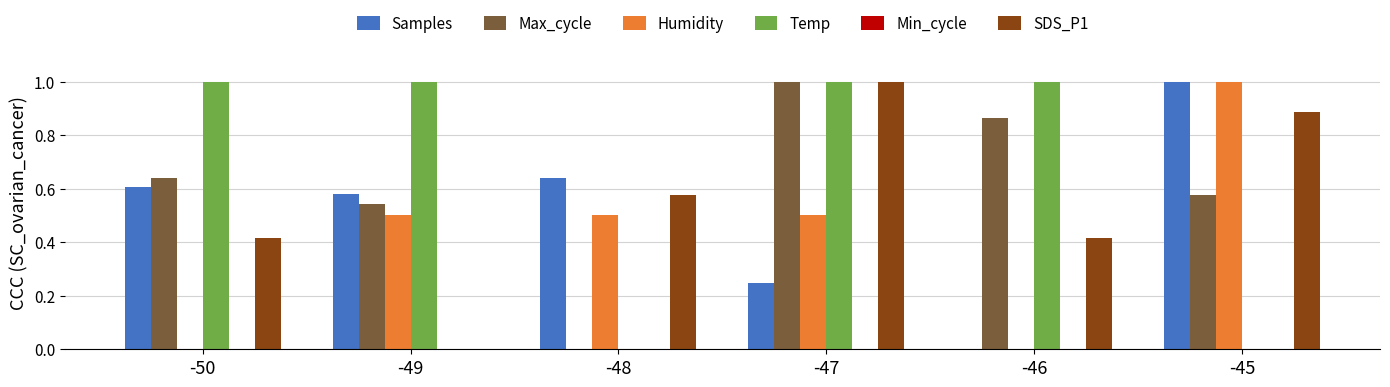

What is the spread (max minus min) of values at -49?

1.0